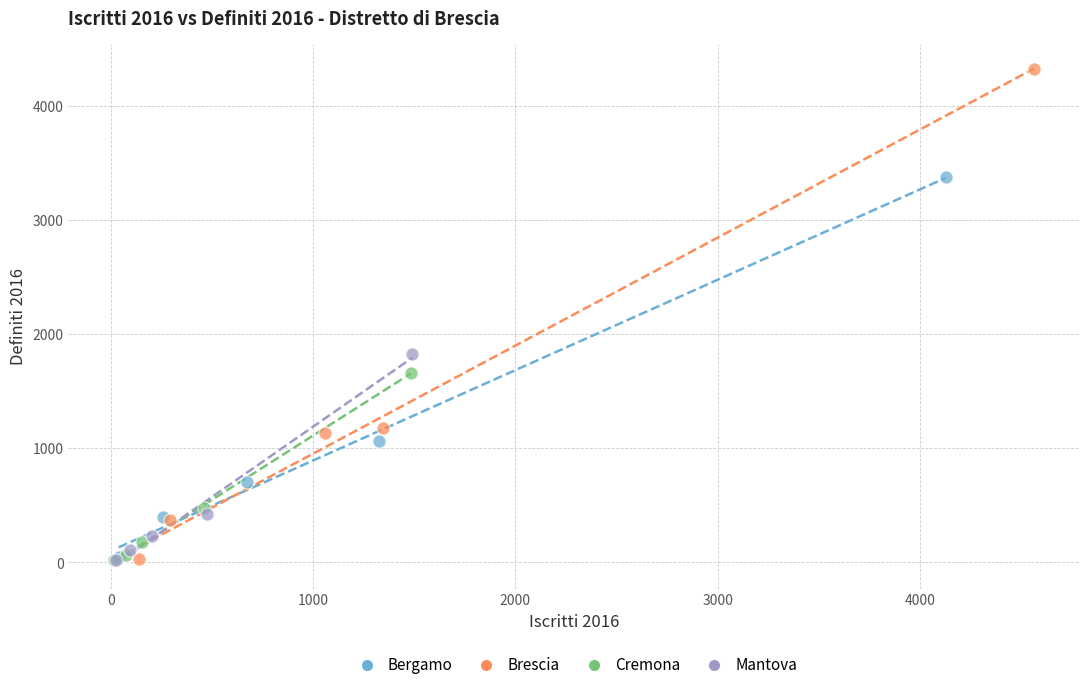

Which series has the largest Y range (max minus min)?

Brescia